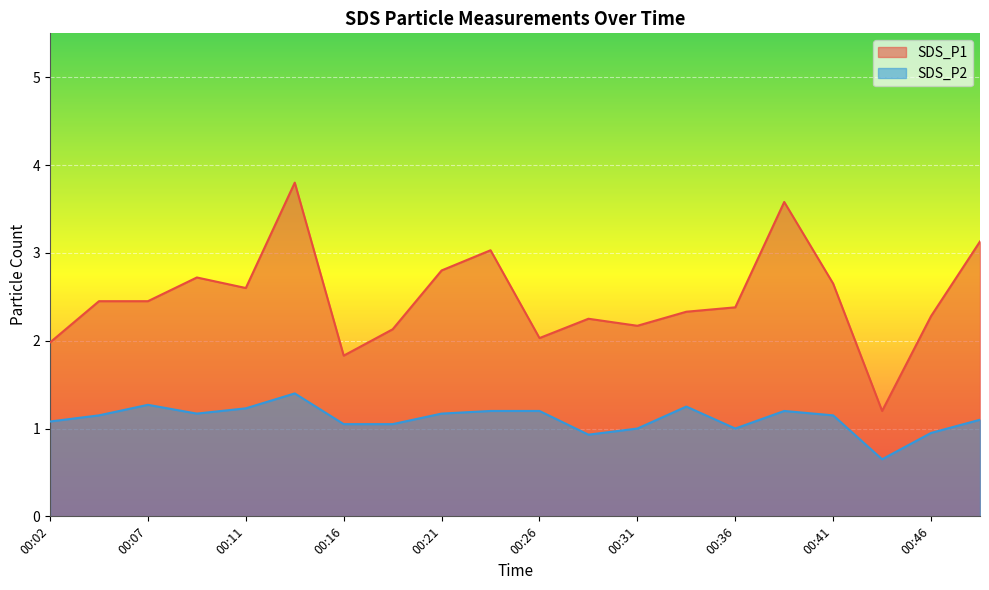

What is the smallest value displayed?

0.7